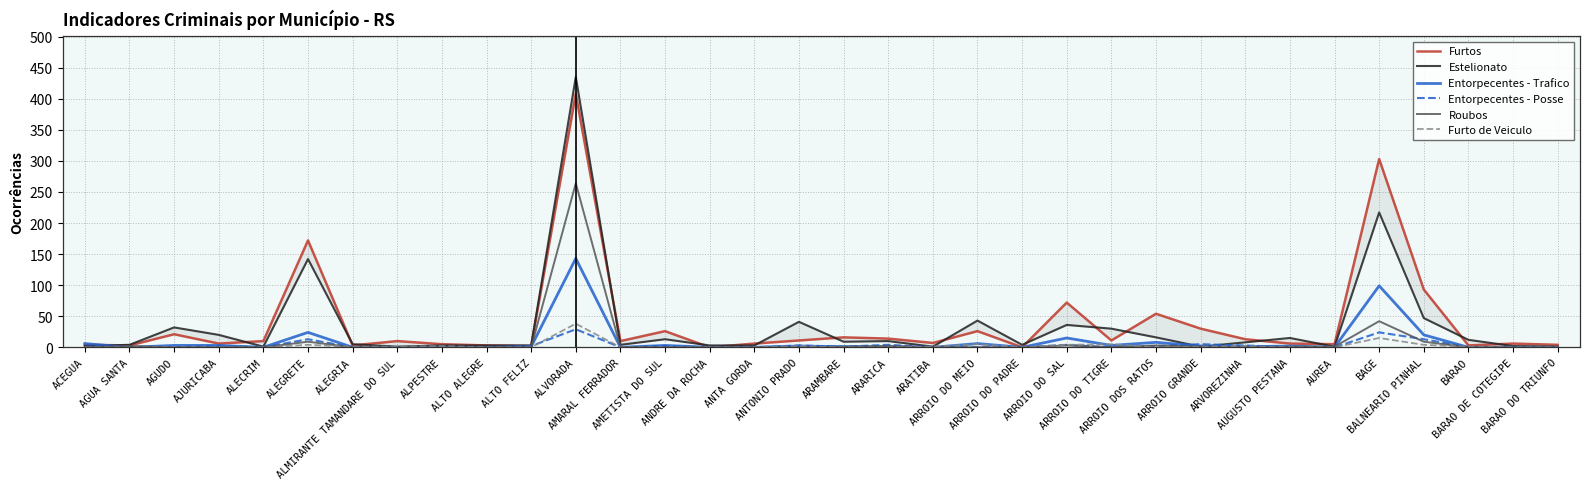

Does the chart have visible grid lines?

Yes